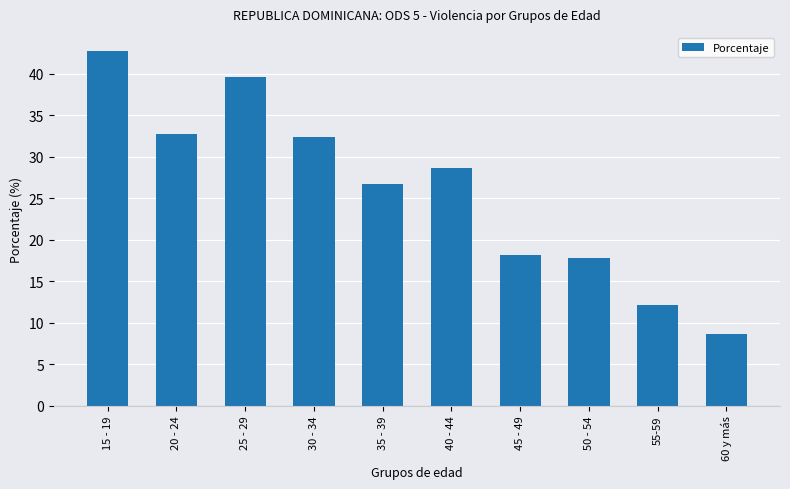

Reading left to right, transcribe all the data shown in this chart.

42.8	32.8	39.6	32.4	26.7	28.7	18.2	17.8	12.2	8.7